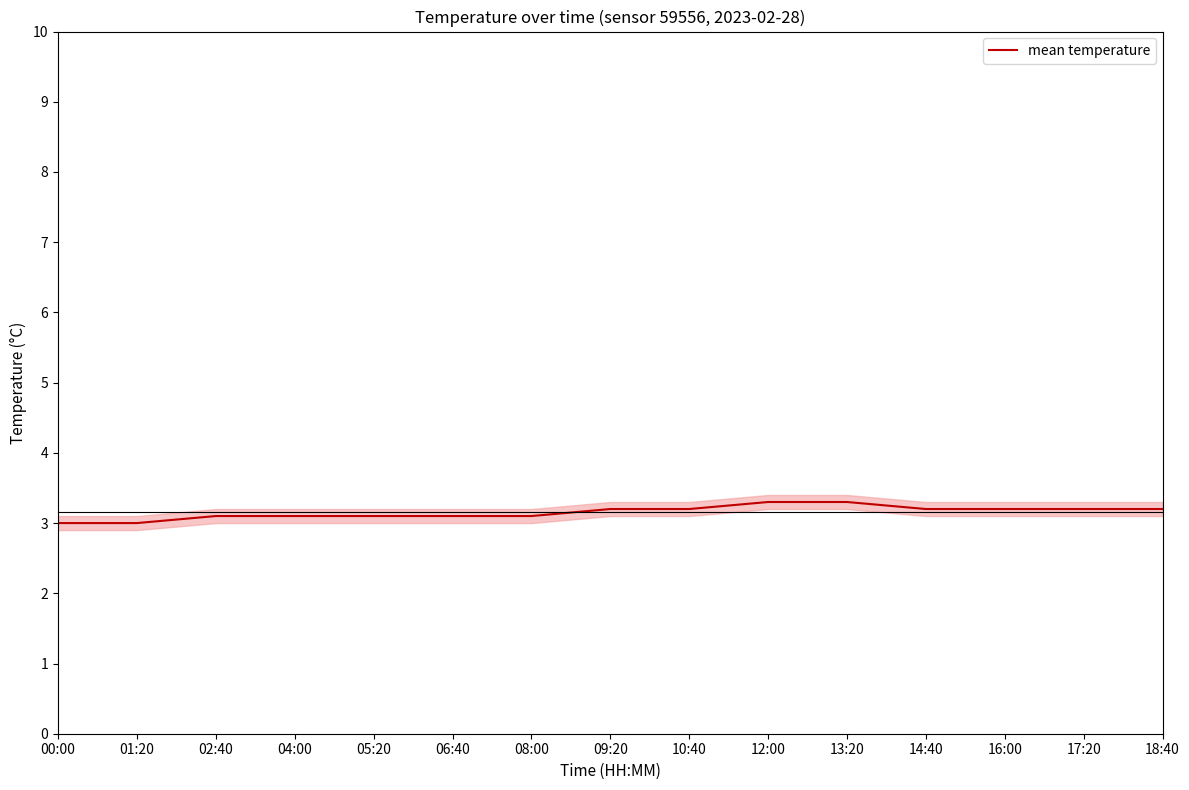

The chart shows a value of 0.7 at 18:40. True or false?

False